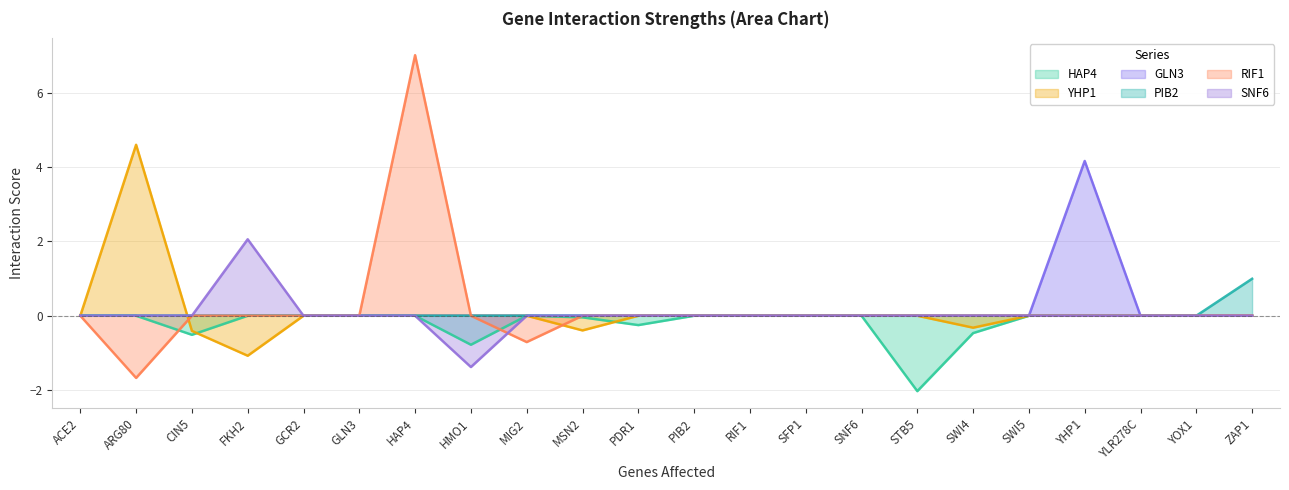

Which series has the widest spread of values?

RIF1